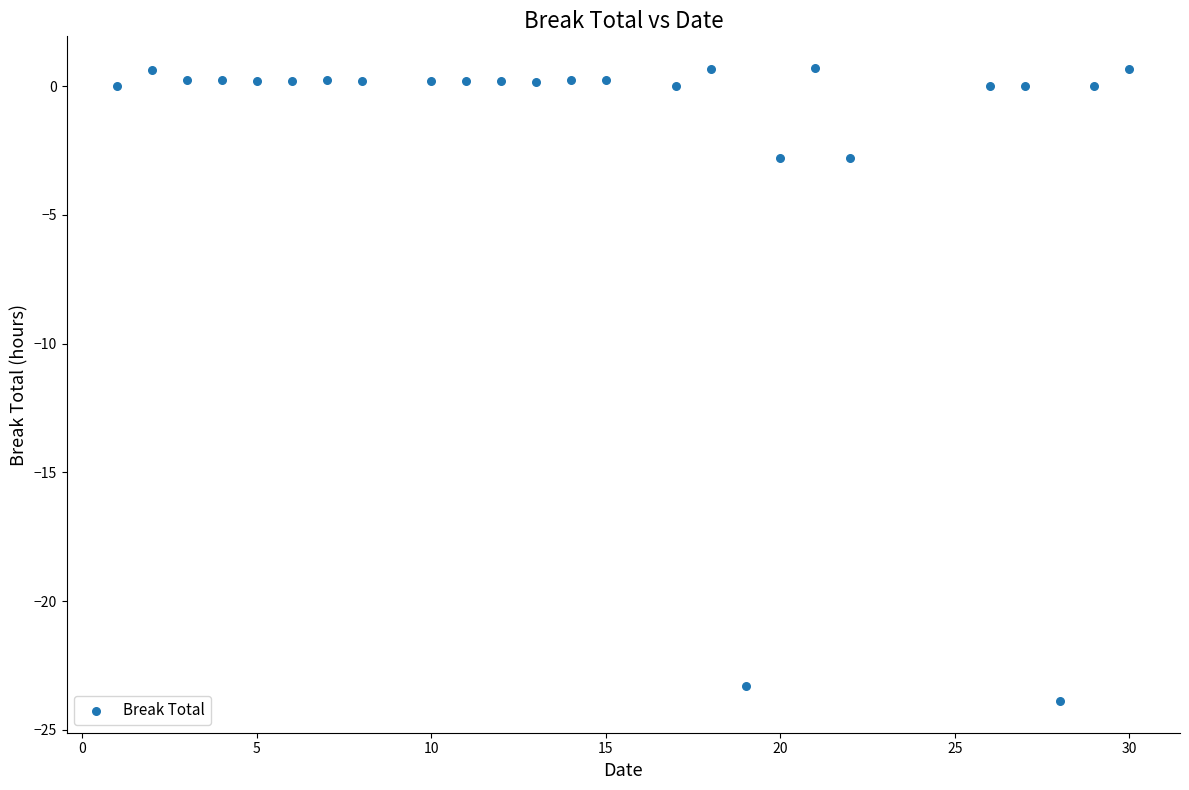

What is the range of X values (max minus min)?

29.0